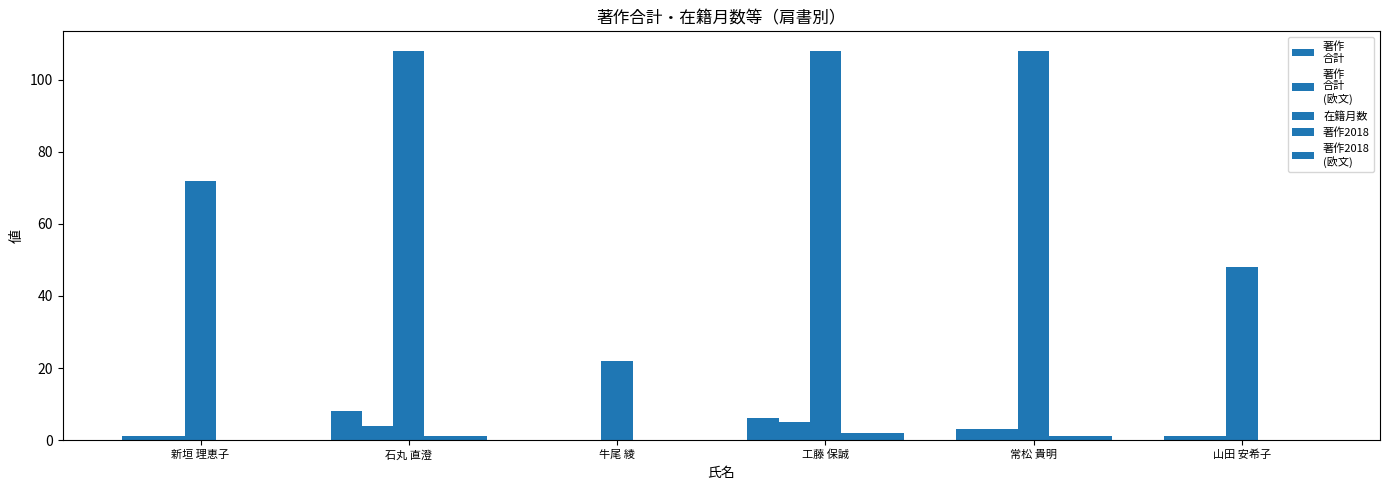

How many data points does each series have?

6